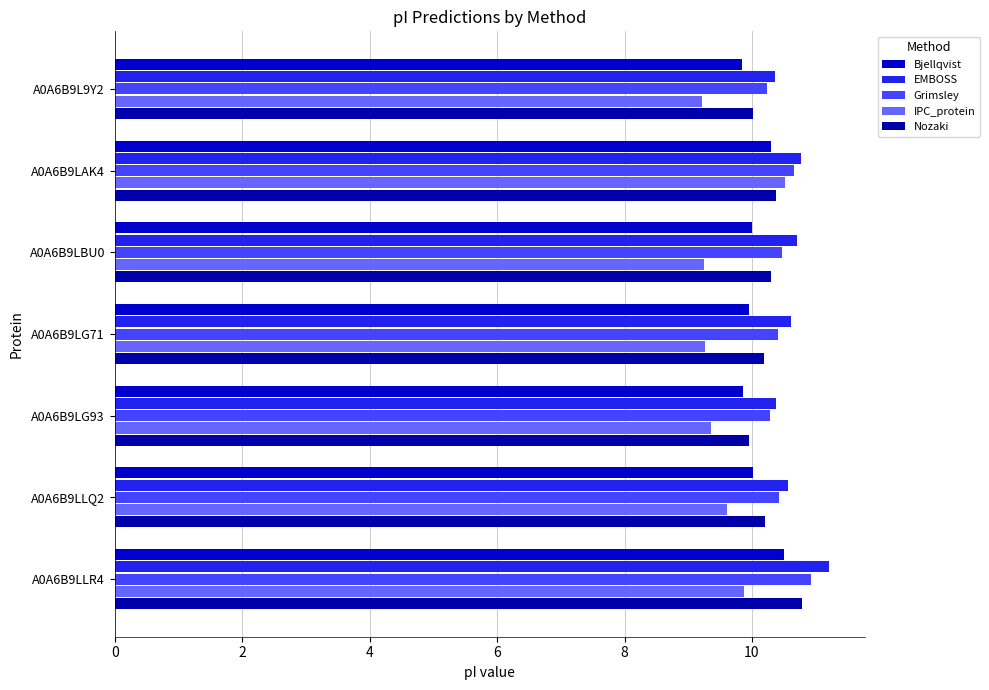

At how many categories does at least one series exceed 10?

7